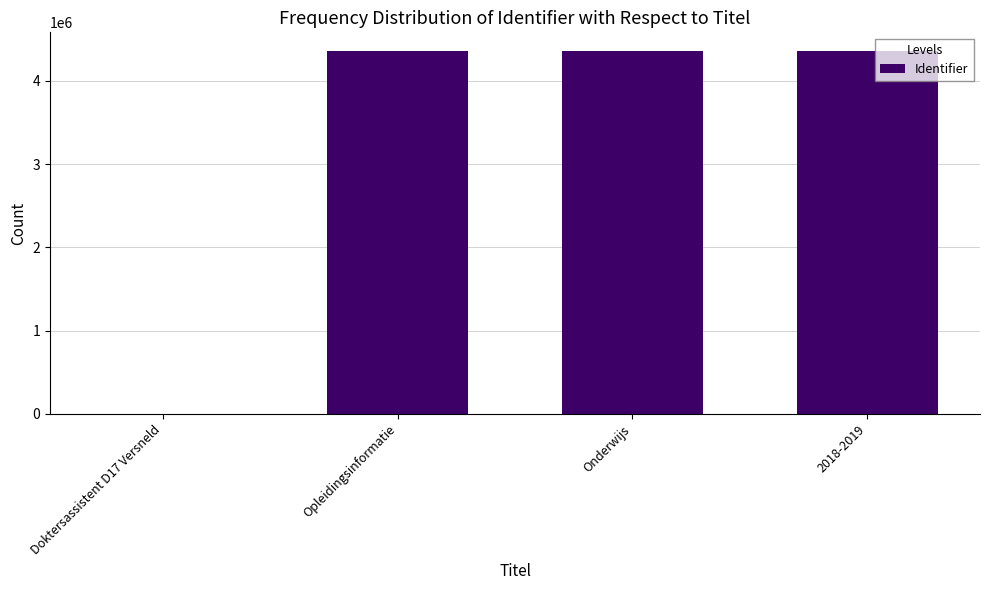

Are the bars horizontal?

No